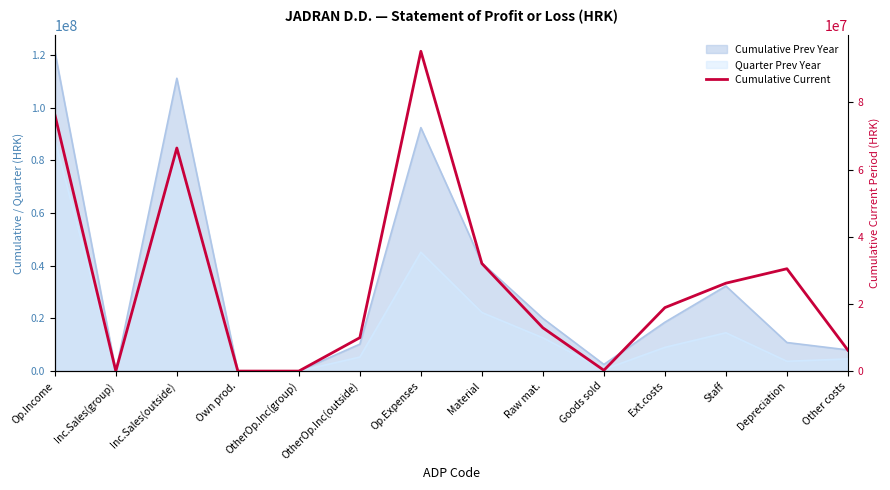

Where is the data nearest to the value 47604640?

Material